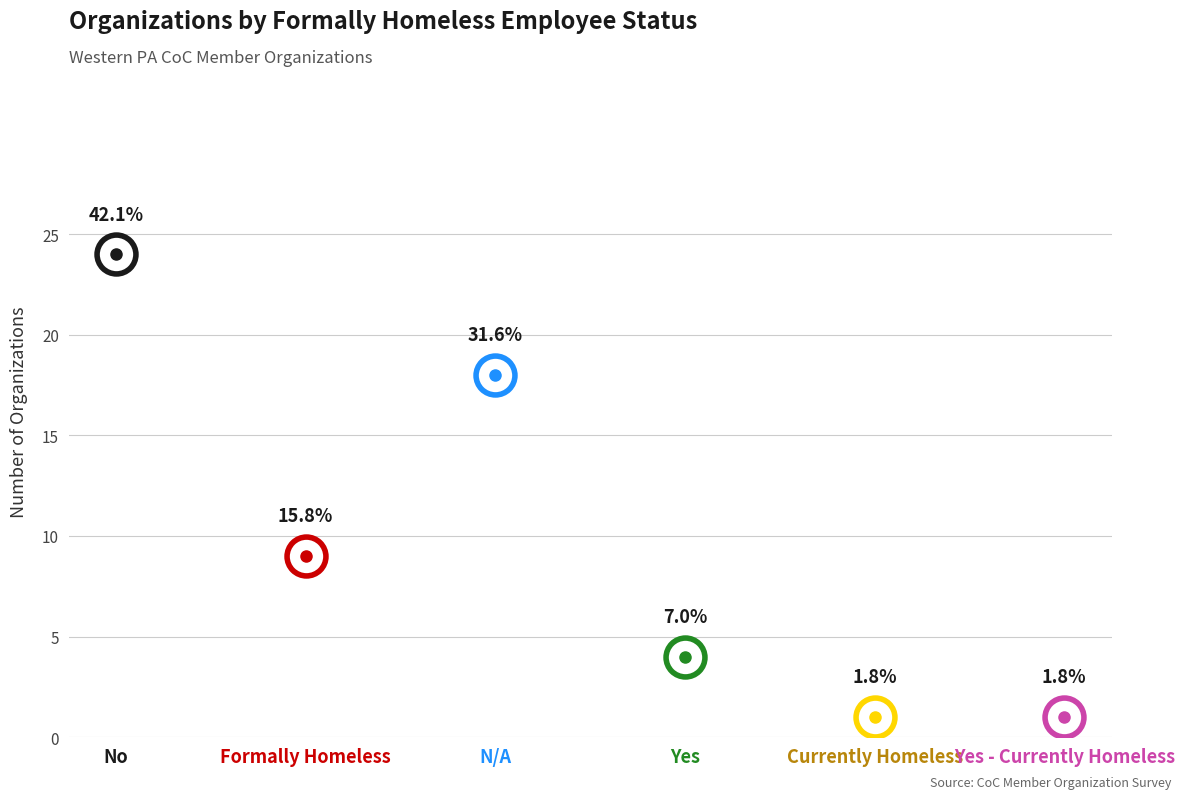

What is the ratio of the value at Yes to the value at Yes - Currently Homeless?

4.0